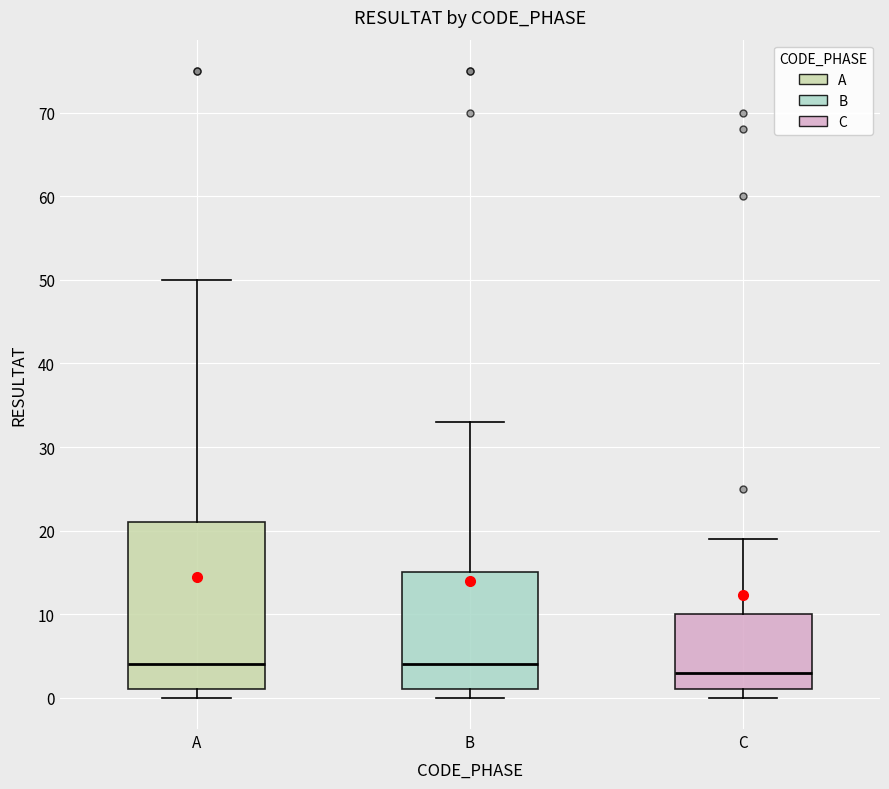

Reading left to right, transcribe this box plot: for each box, give where its median line is, the range the box spans, and where its two whiskers end, as read against the y-axis. The values are not printed on the chart, so give them approximately, as read against the axis.

A: median 4, box 1 to 21, whiskers 0 to 50
B: median 4, box 1 to 15, whiskers 0 to 33
C: median 3, box 1 to 10, whiskers 0 to 19